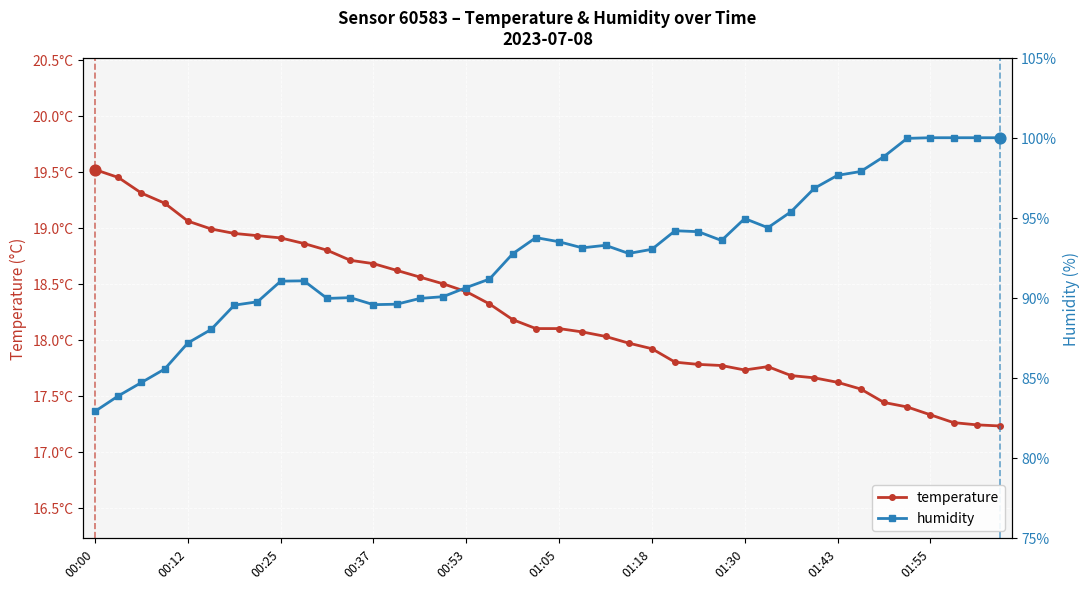

Is the value of temperature at 14 greater than the value of humidity at 10?

No